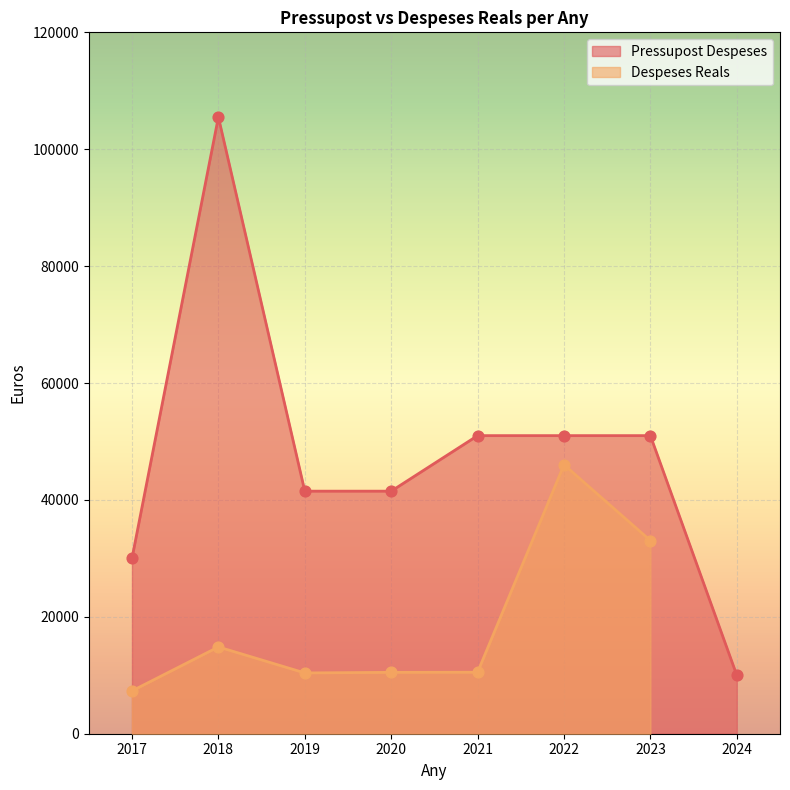

Approximately how many times larger is the value at 2022 compared to 2021?

1.0